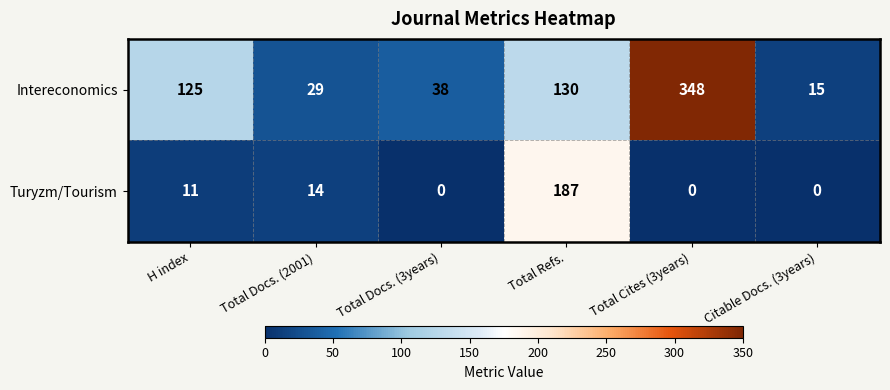

The Turyzm/Tourism series shows 14 at Total Docs. (2001). True or false?

True